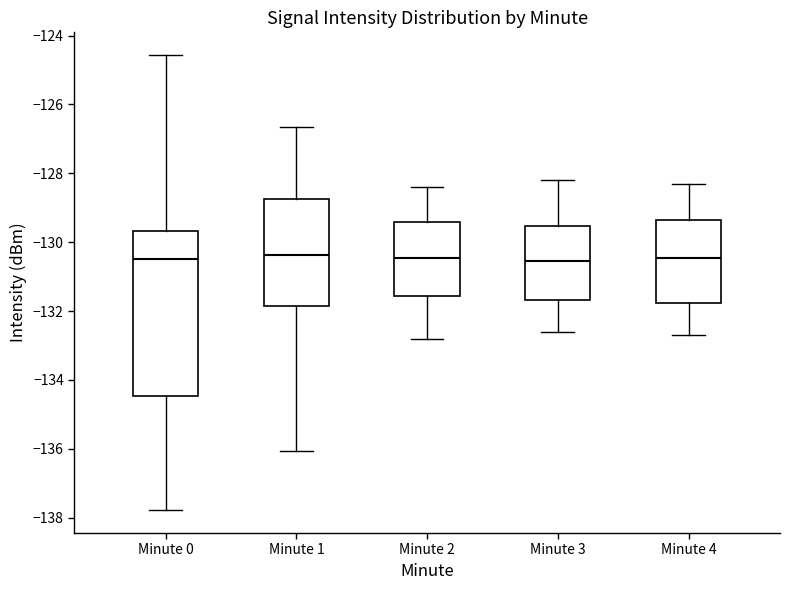

Where is the upper edge of the box for Minute 3 on the y-axis? The values are not printed on the chart, so give them approximately, as read against the axis.

-129.6